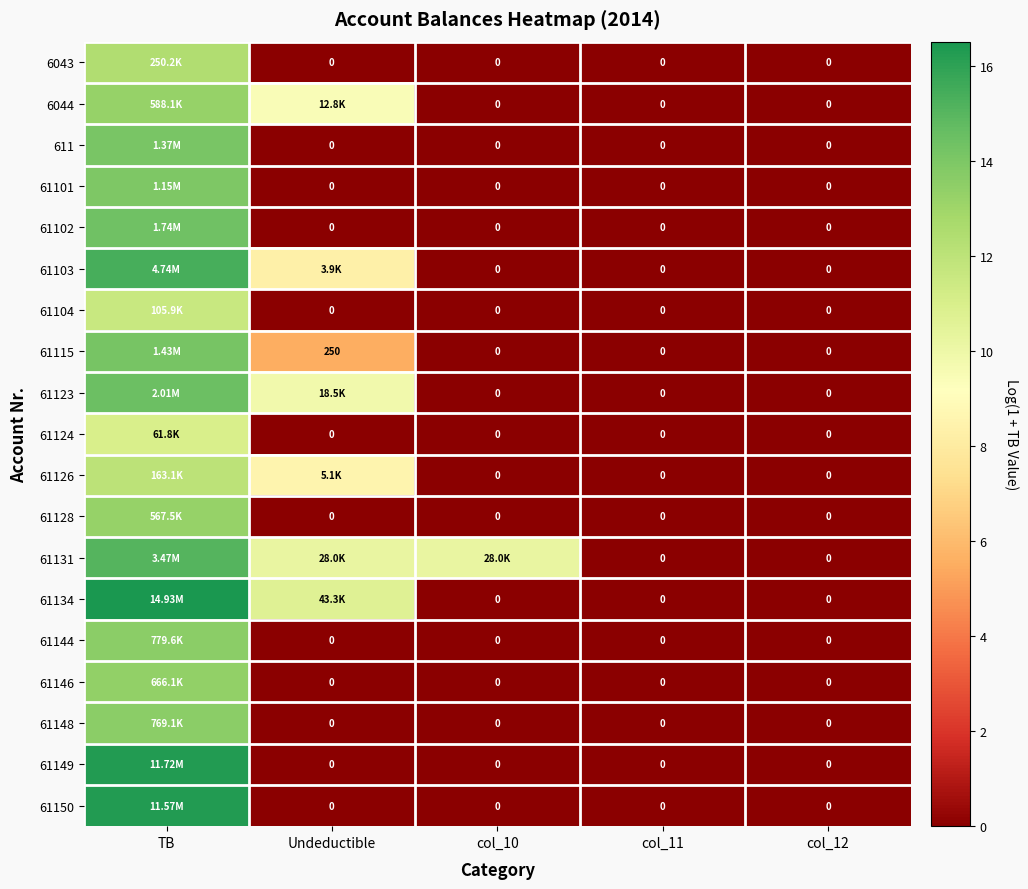

Between col_10 and col_11, which series saw the biggest shift?

61131